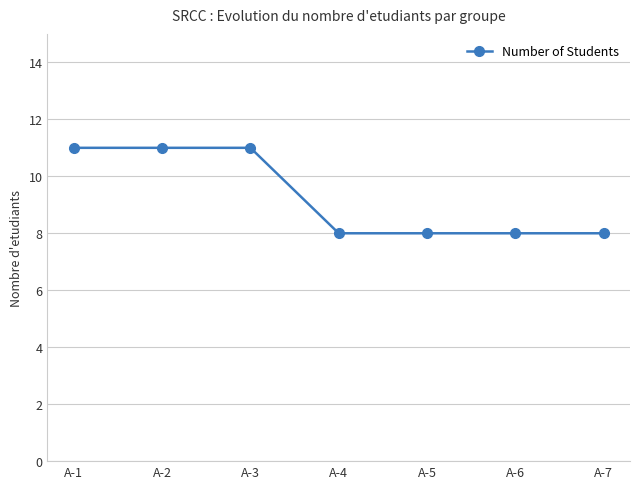

What is the value of the 7th point from the left?

8